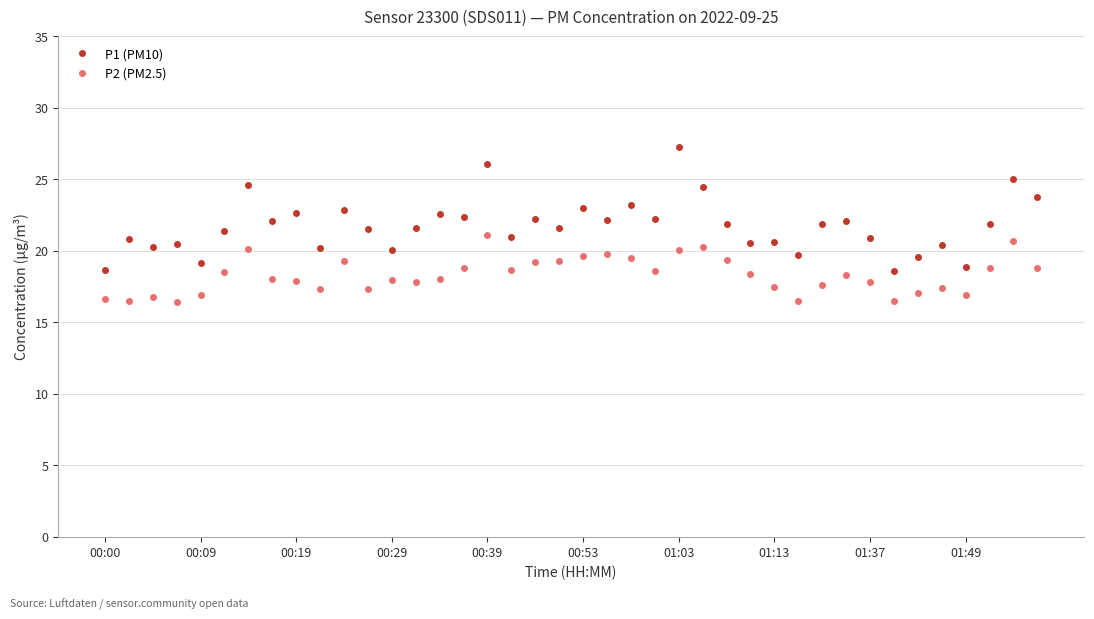

What is the value of the P1 (PM10) point at the 9th from the left?

22.7